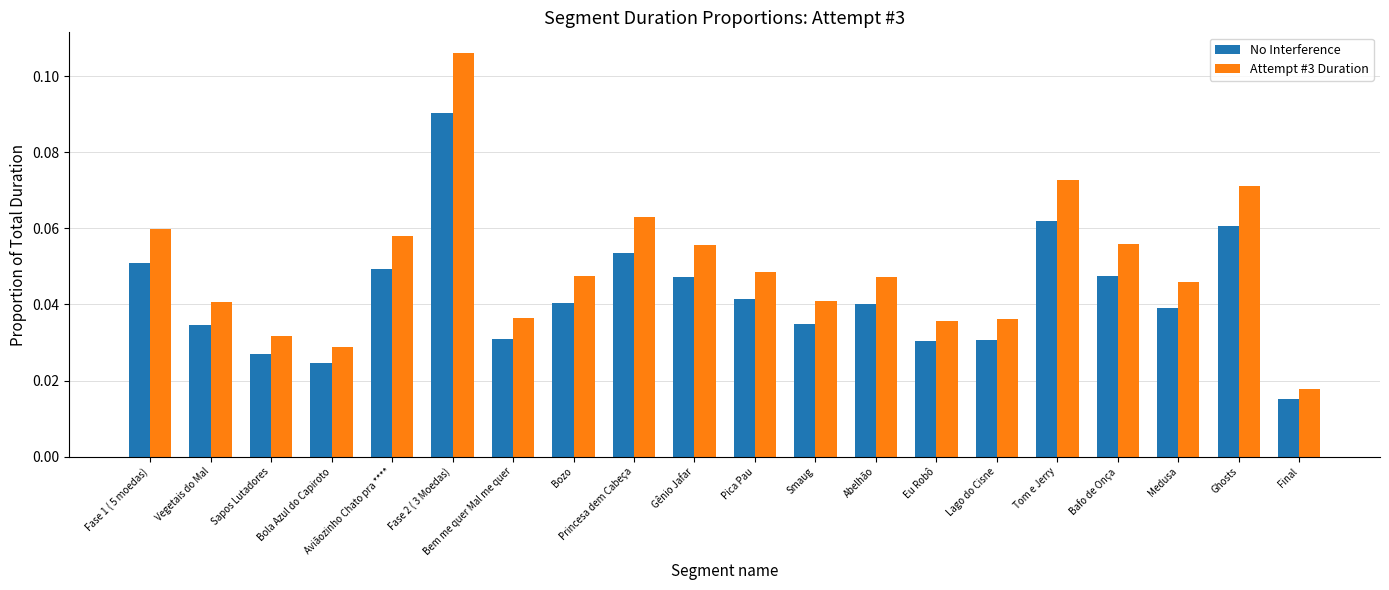

What is the sum of all Attempt #3 Duration values?

1.0